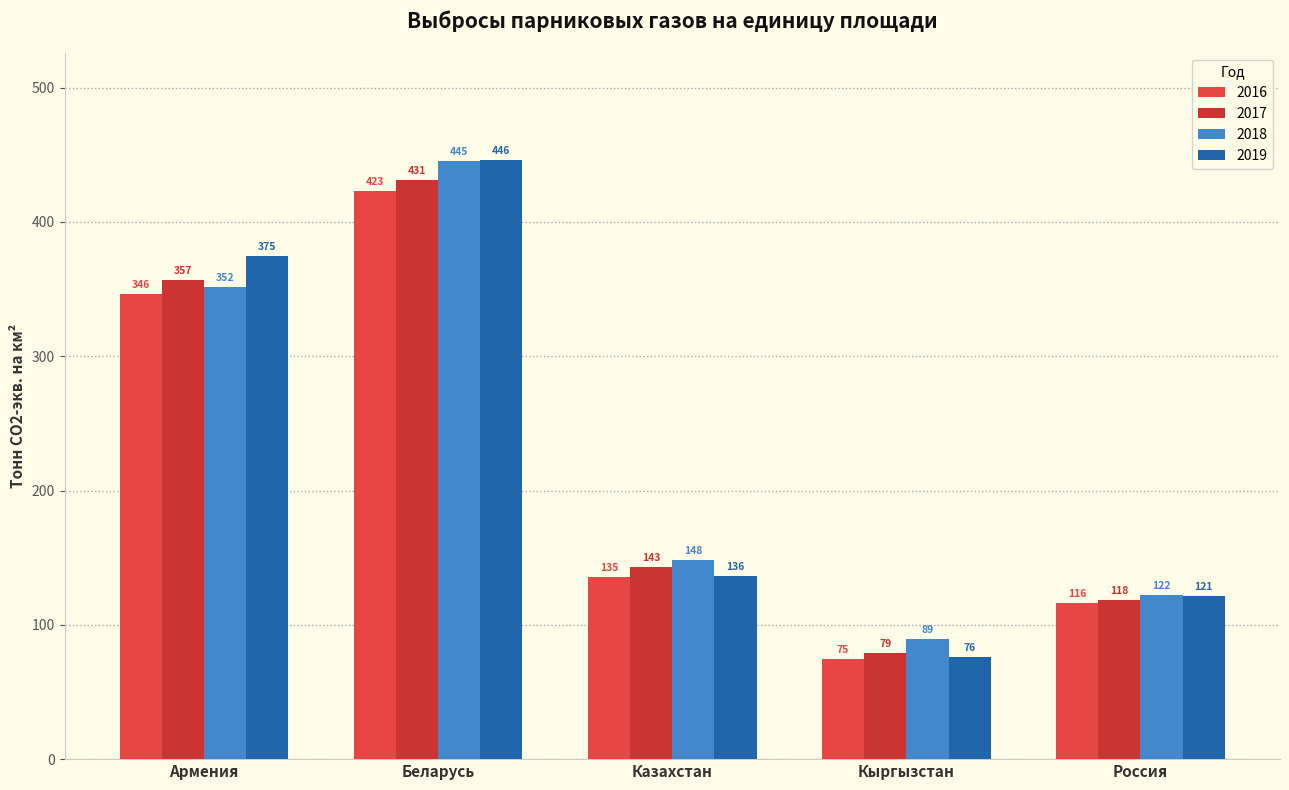

At which label is 2016 closest to 248?

Армения